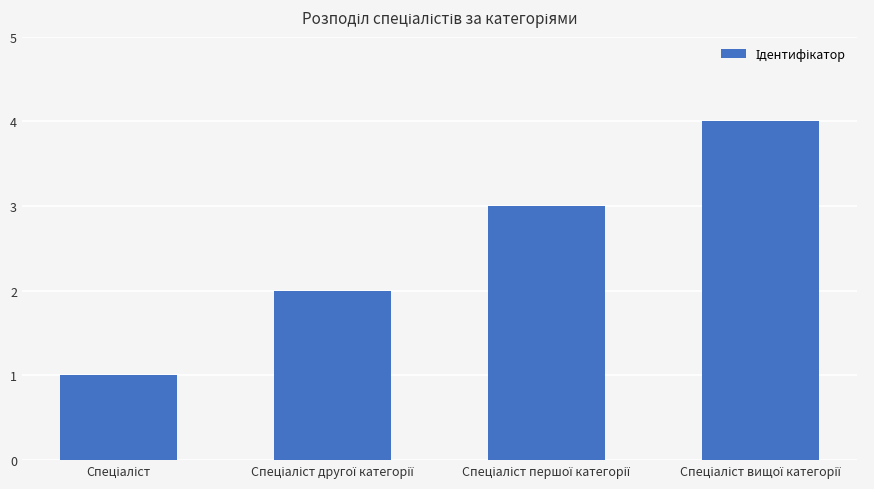

What is the greatest value displayed?

4